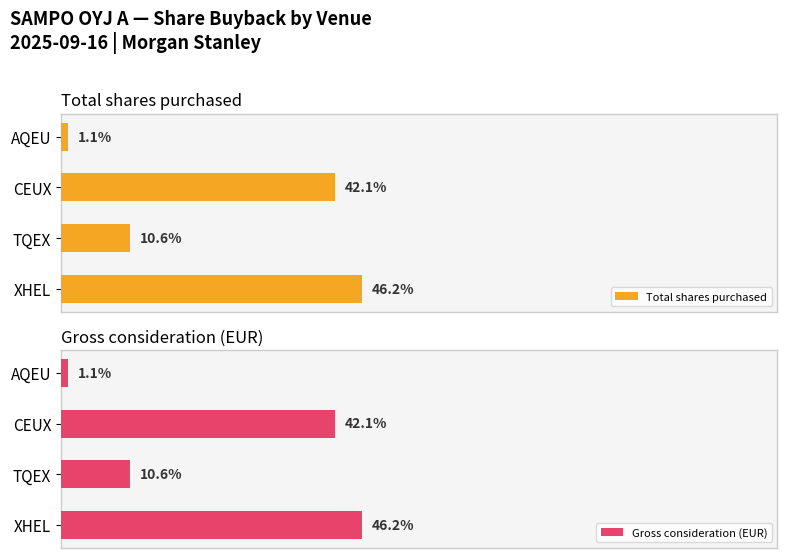

List the labels in order of Total shares purchased value, smallest first.

AQEU, TQEX, CEUX, XHEL